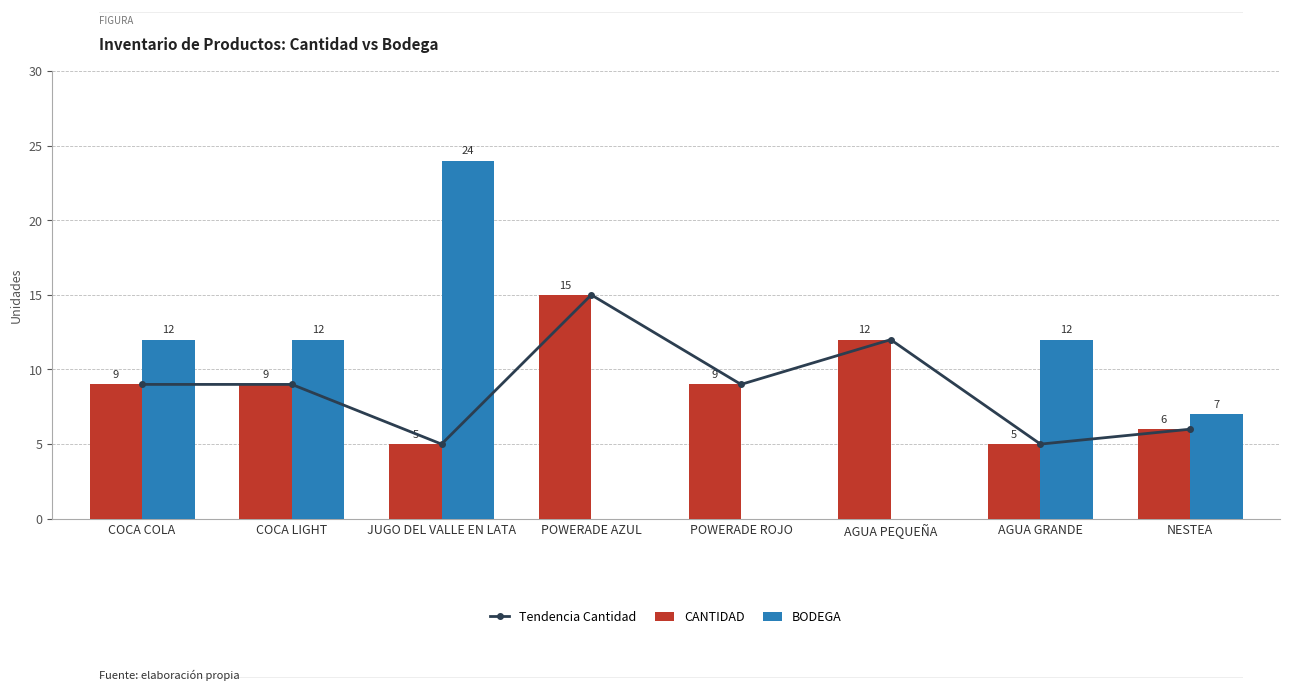

Is the value of CANTIDAD at POWERADE ROJO greater than the value of BODEGA at JUGO DEL VALLE EN LATA?

No